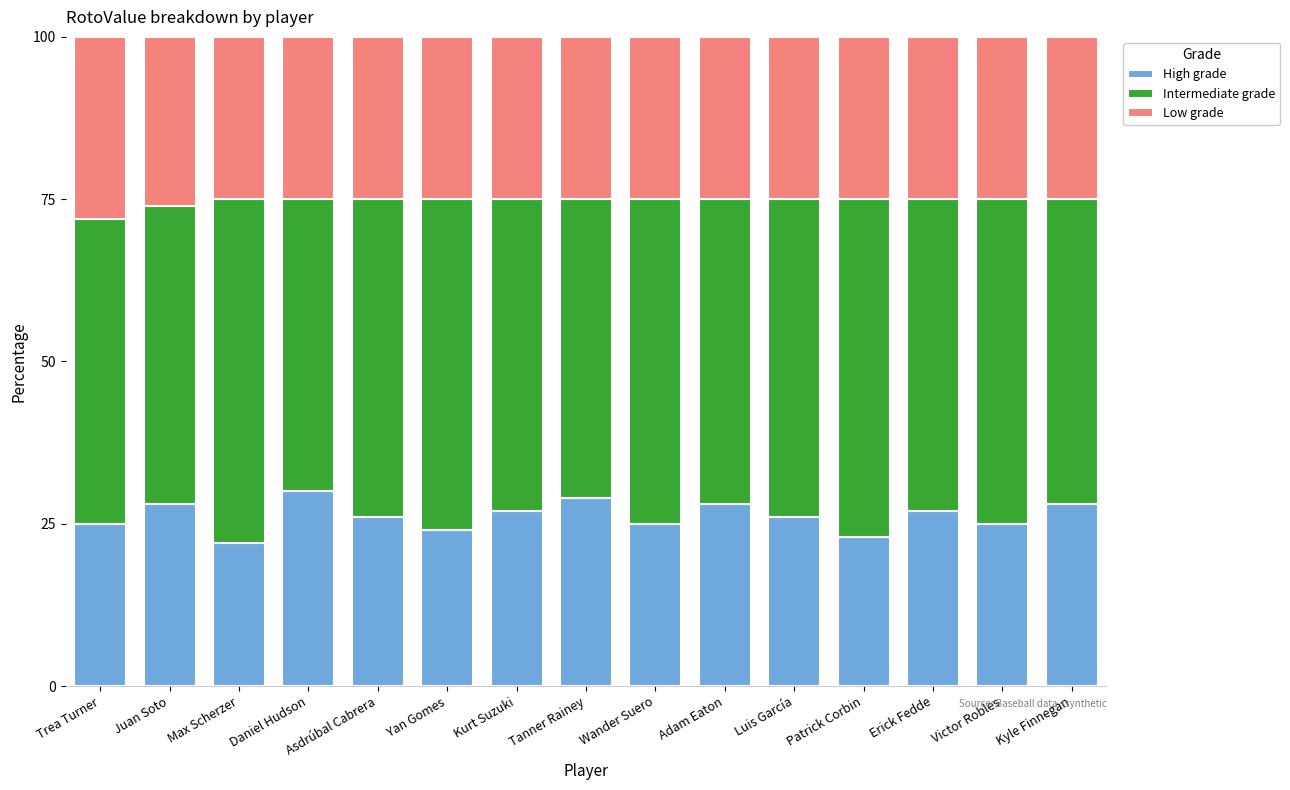

What is the total value across all series at Daniel Hudson?

100.0